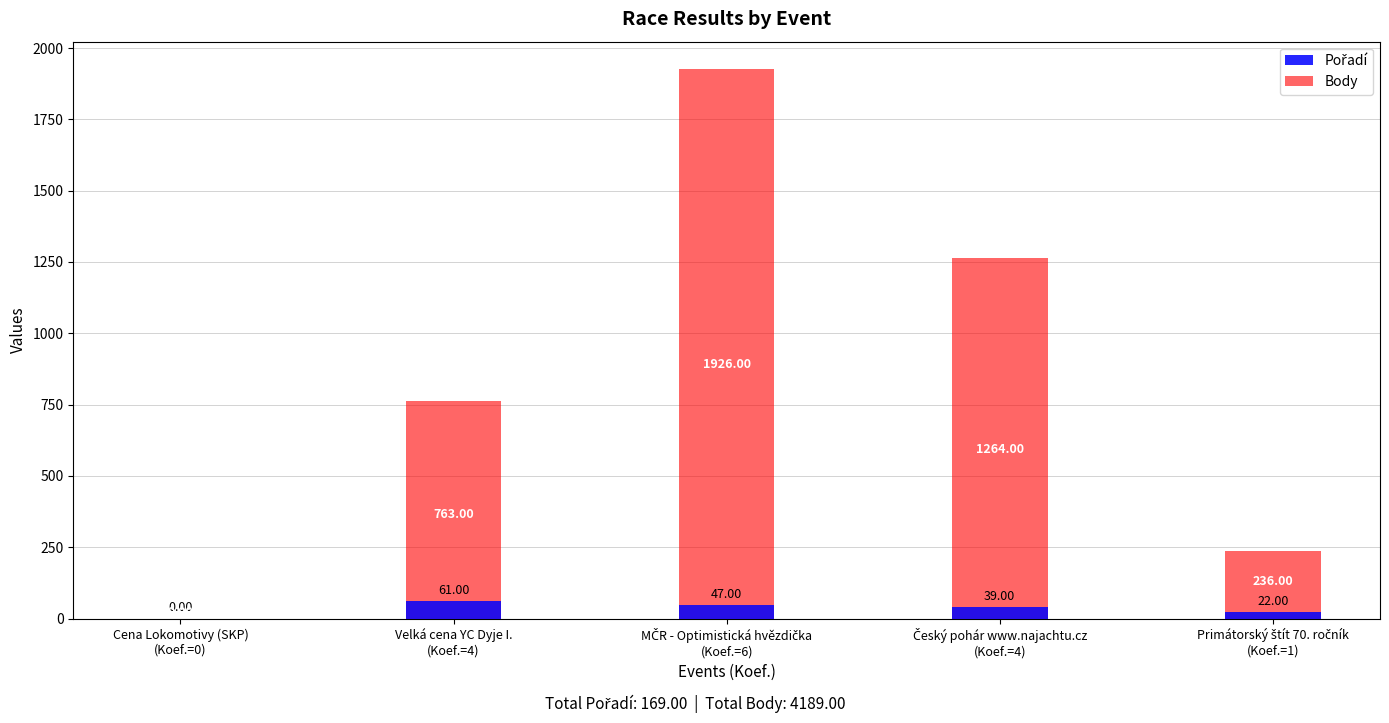

At how many categories does at least one series exceed 811?

2